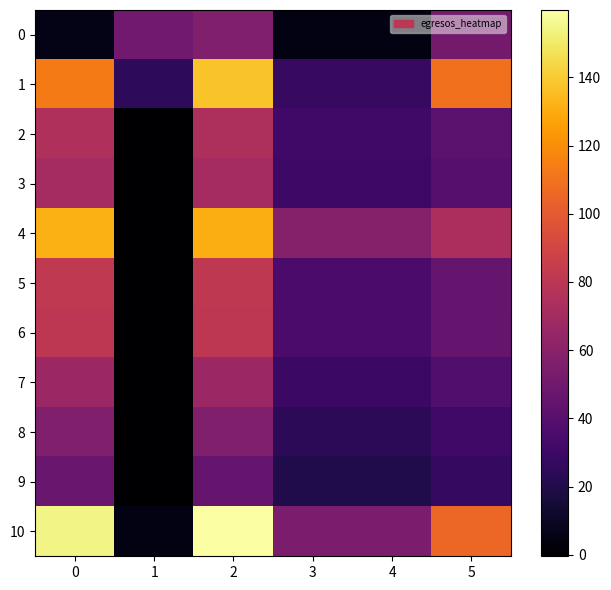

Reading left to right, extract all data points from this chart.

0: 0=6.1	1=49.8	2=55.9	3=4.6	4=4.6	5=51.3
1: 0=112.9	1=24.9	2=137.8	3=28.3	4=28.3	5=109.5
2: 0=74.3	1=-0.4	2=73.8	3=32.1	4=32.1	5=41.7
3: 0=70.5	1=-0.2	2=70.3	3=30.4	4=30.4	5=39.8
4: 0=131.1	1=-0.3	2=130.8	3=58.0	4=58.0	5=72.8
5: 0=81.6	1=-0.4	2=81.2	3=35.2	4=35.2	5=46.0
6: 0=80.4	1=-0.1	2=80.3	3=34.8	4=34.8	5=45.5
7: 0=67.1	1=-0.1	2=67.0	3=29.0	4=29.0	5=38.0
8: 0=56.4	1=-0.1	2=56.3	3=24.4	4=24.4	5=31.9
9: 0=46.5	1=-0.1	2=46.4	3=19.9	4=19.9	5=26.5
10: 0=154.6	1=5.2	2=159.7	3=54.1	4=54.1	5=105.7